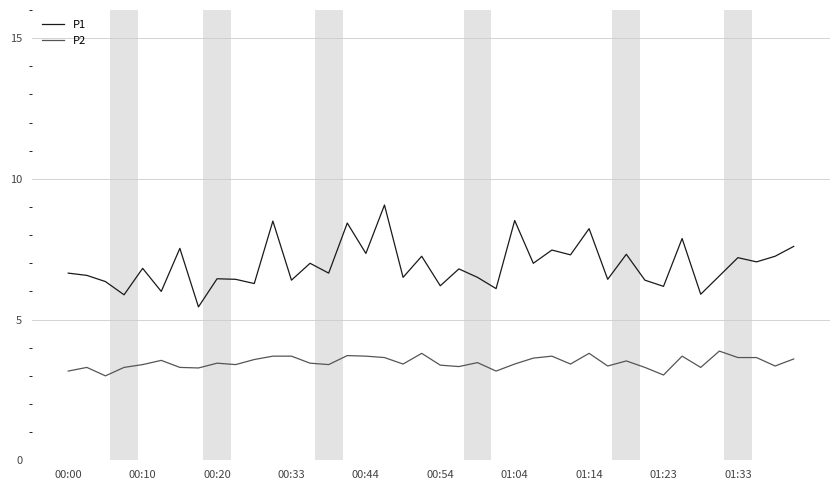

Which series has the largest total across all categories?

P1